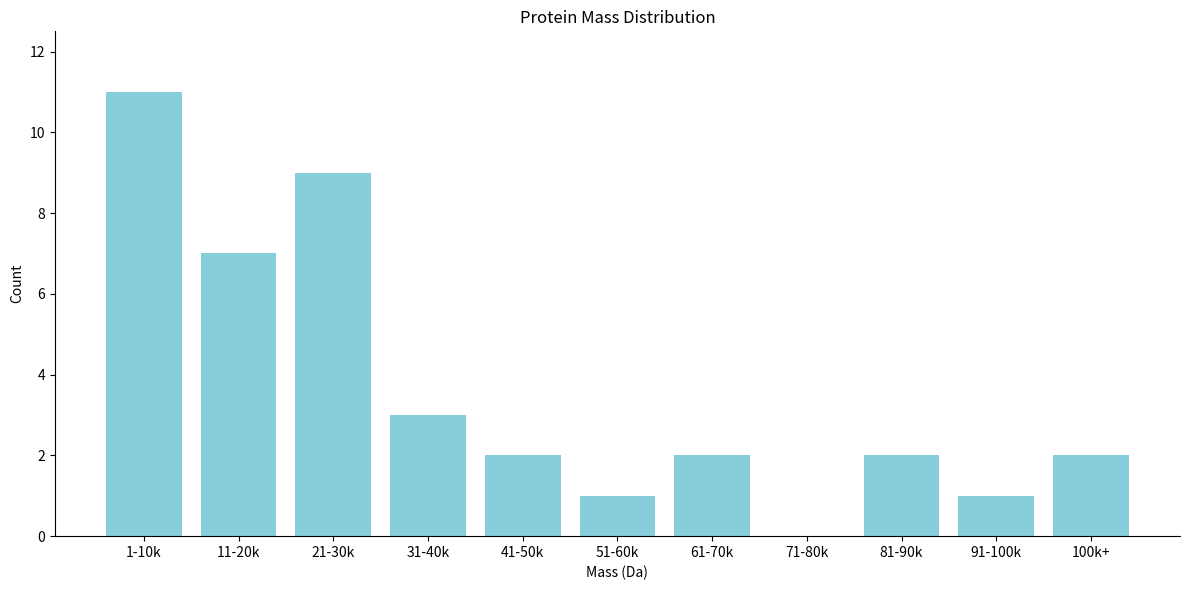

Reading left to right, what are all the values shown in this chart?

1-10k=11	11-20k=7	21-30k=9	31-40k=3	41-50k=2	51-60k=1	61-70k=2	71-80k=0	81-90k=2	91-100k=1	100k+=2